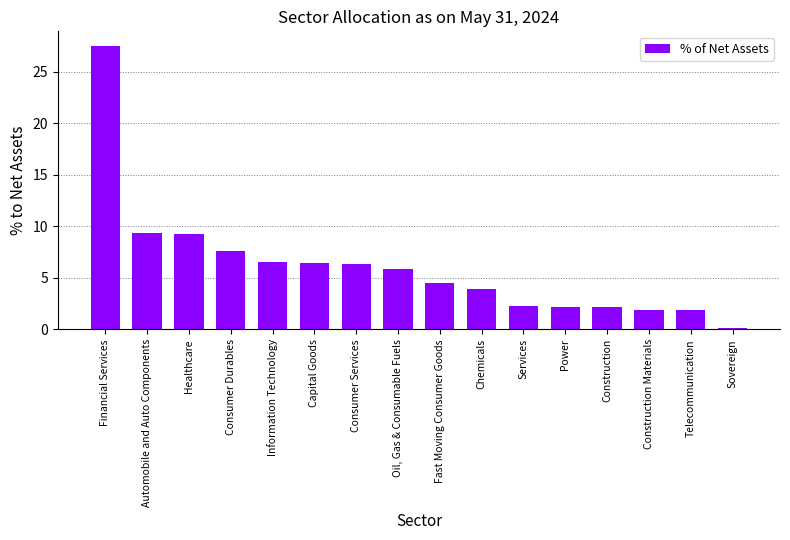

What is the difference between the values at Consumer Durables and Chemicals?

3.7